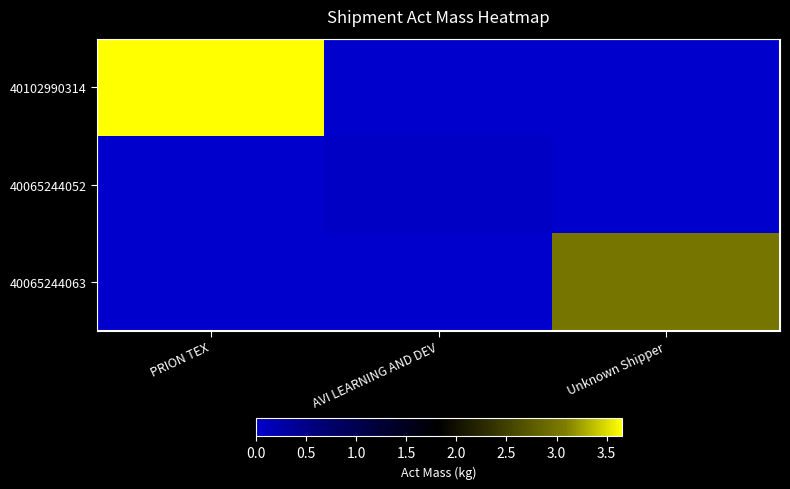

What is the total value across all series at Unknown Shipper?

3.0